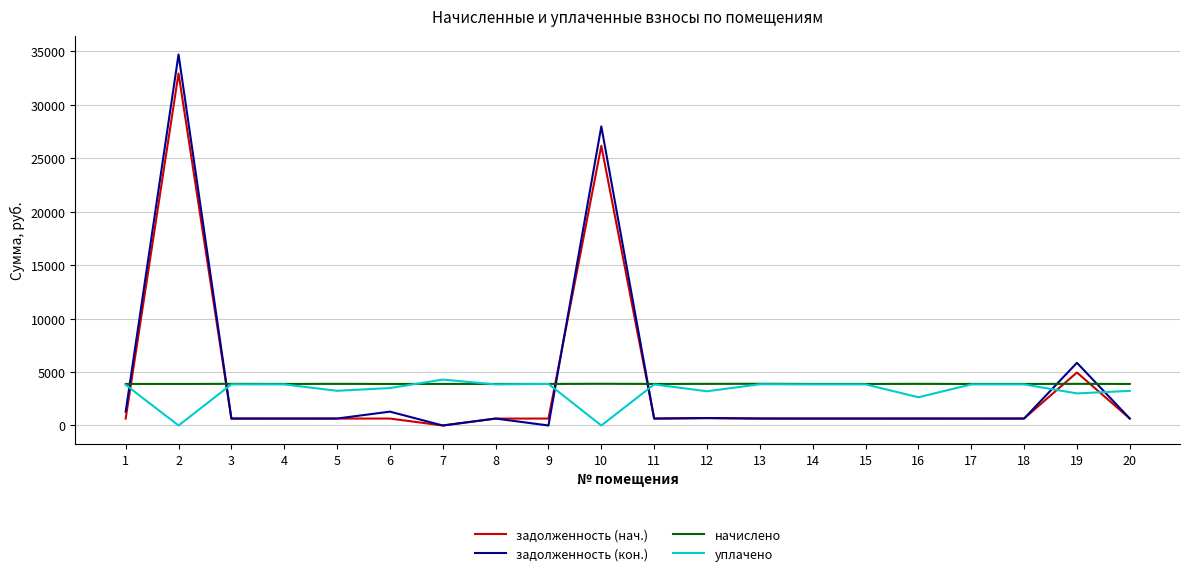

Is it true that уплачено equals 6209.7 at 18?

False